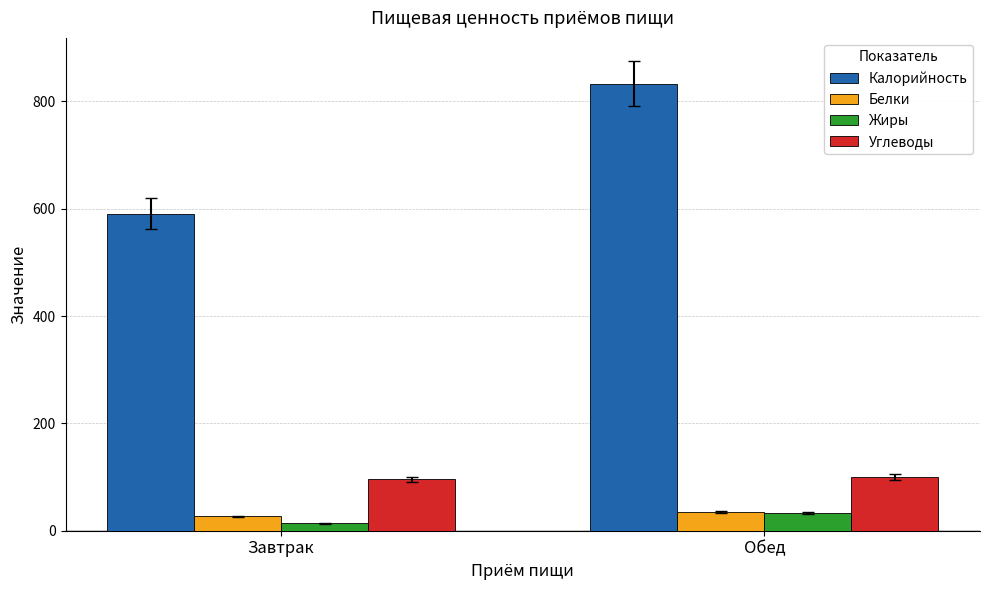

Reading left to right, what are all the values shown in this chart?

Калорийность: Завтрак=591	Обед=833
Белки: Завтрак=27	Обед=35
Жиры: Завтрак=14	Обед=33
Углеводы: Завтрак=96	Обед=100